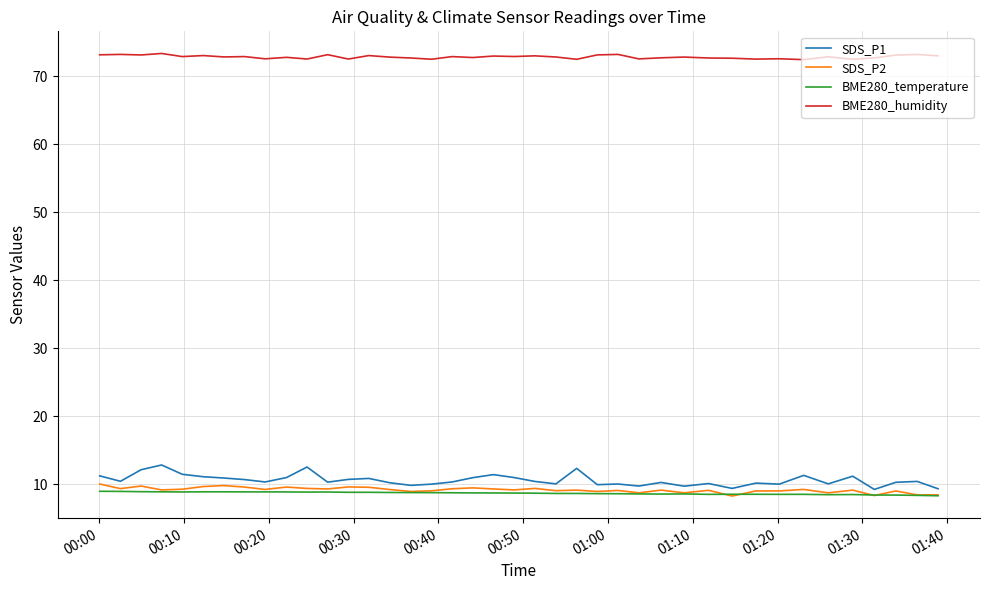

True or false: SDS_P1 and BME280_temperature intersect in this chart.

False